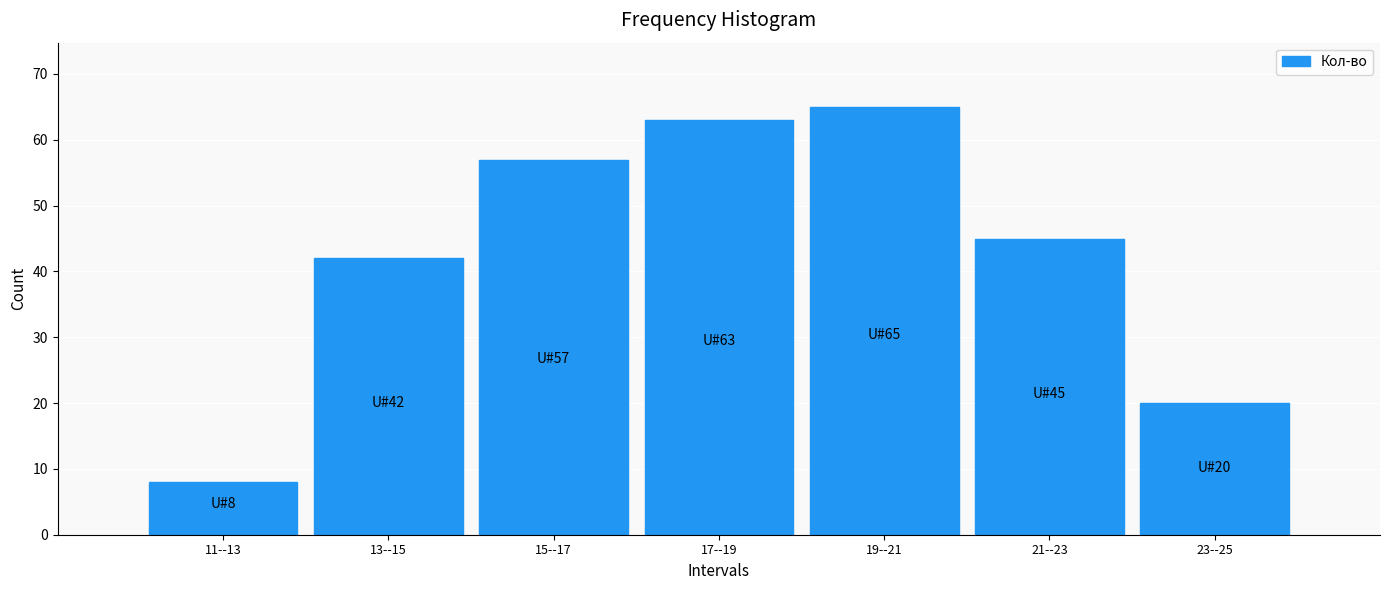

Reading right to left, transcribe all the data shown in this chart.

20	45	65	63	57	42	8